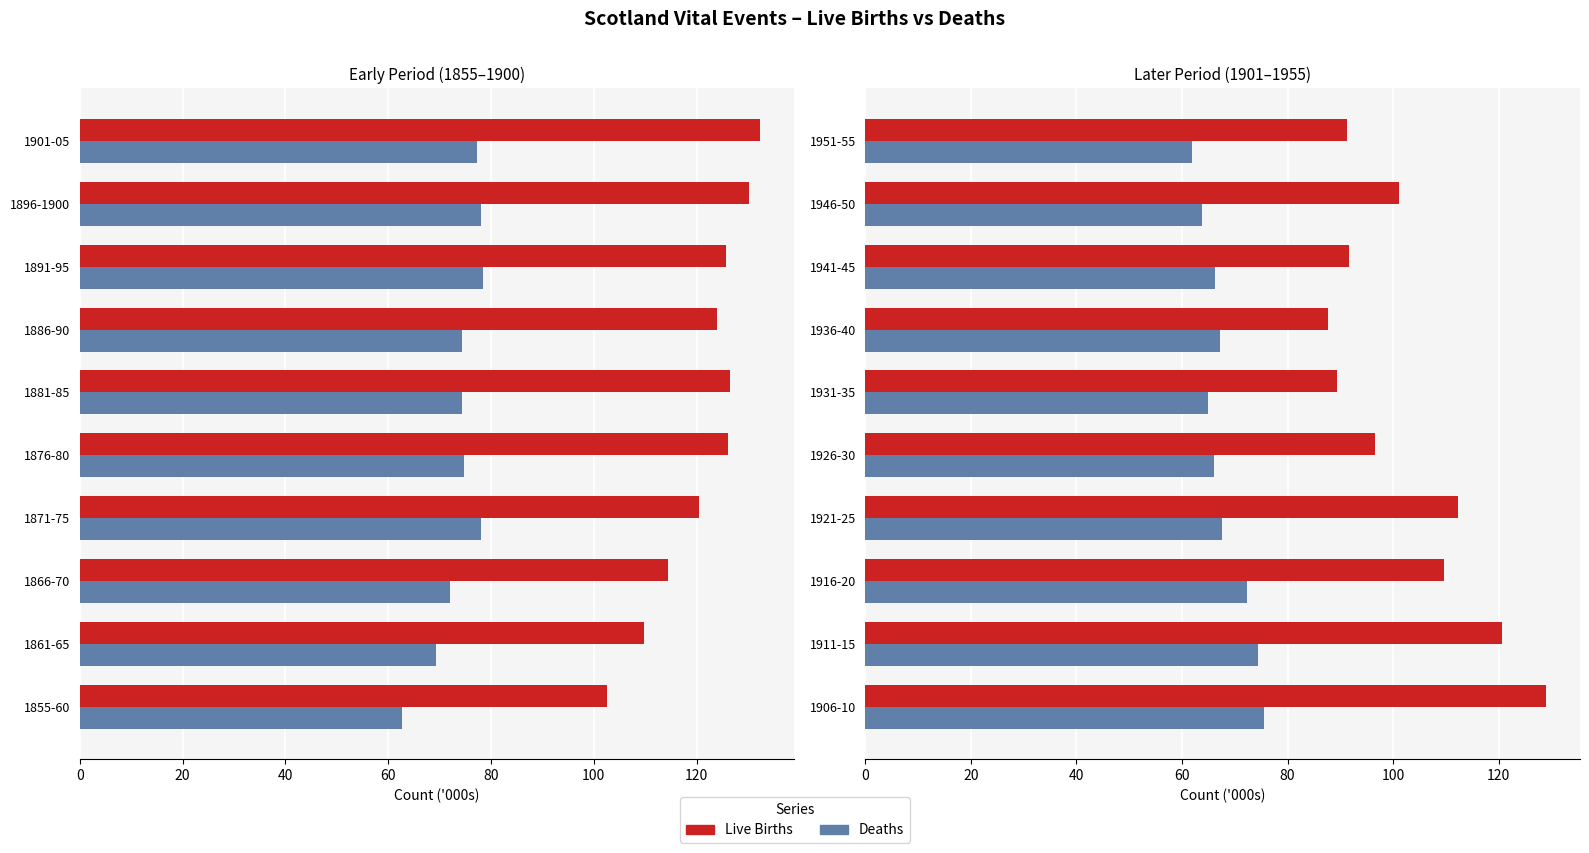

The value of Deaths at 1941-45 is 100.4. True or false?

False